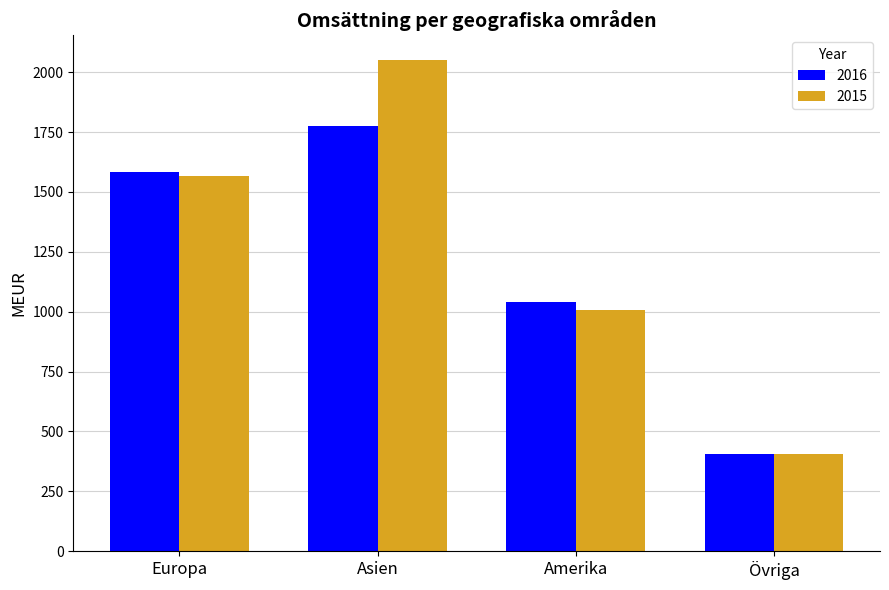

How many 2016 values are between 1039 and 1774?

3